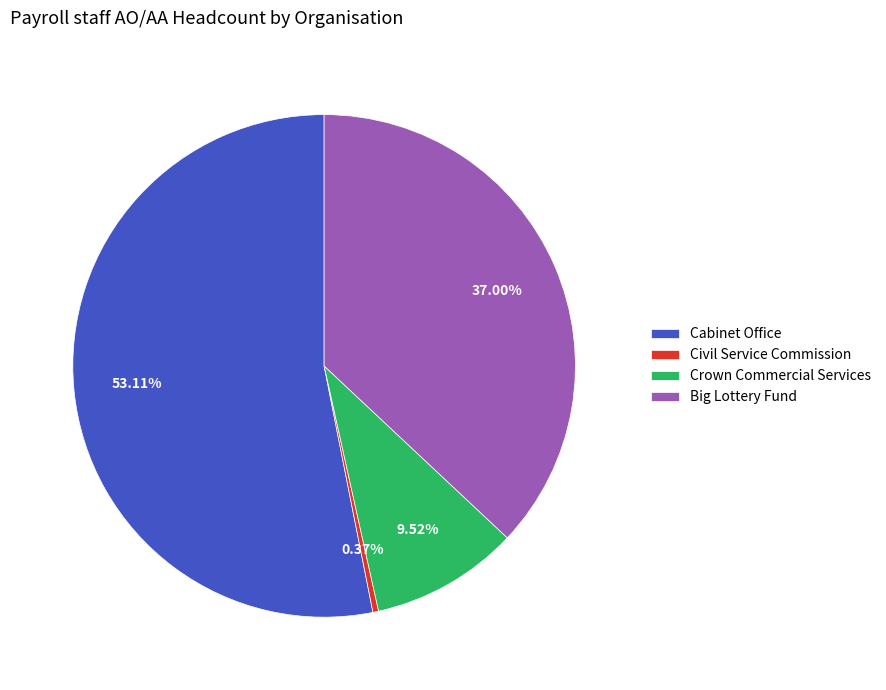

What is the total percentage of Cabinet Office and Crown Commercial Services?

62.6%